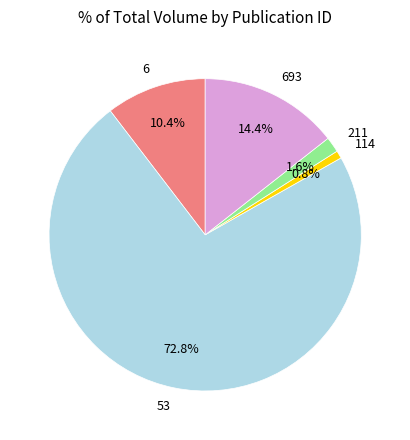

To the nearest percent, what is the combined percentage of 211 and 53?

74%